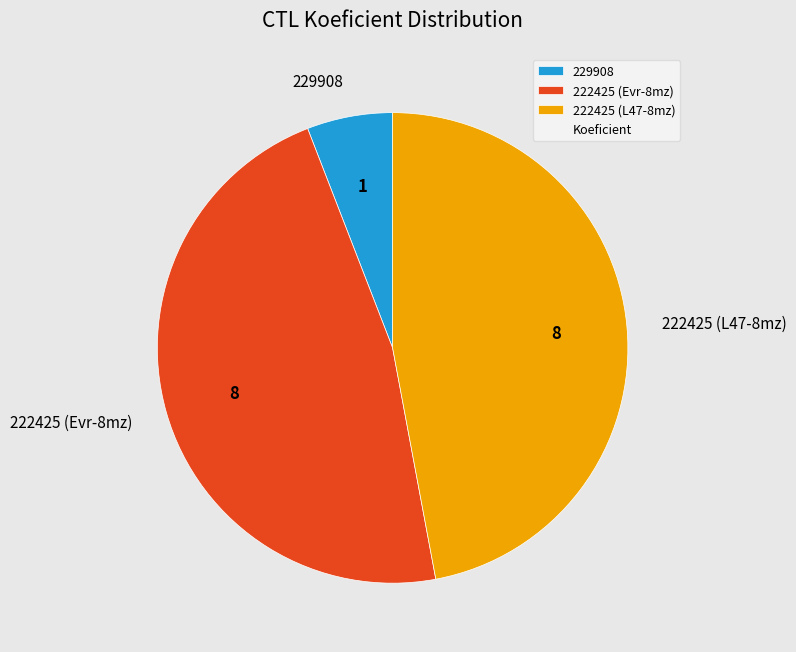

How many slices are in this pie chart?

3